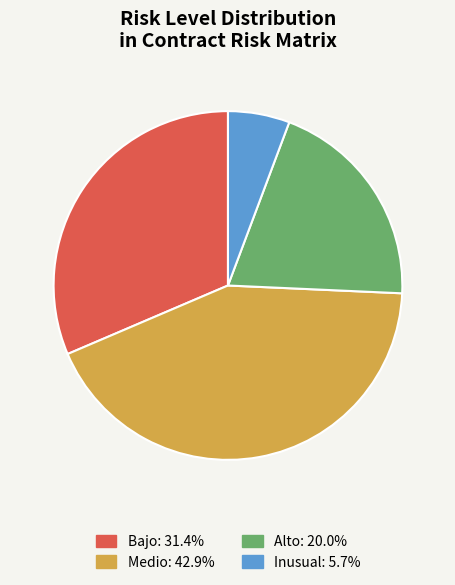

How many segments does this pie chart have?

4